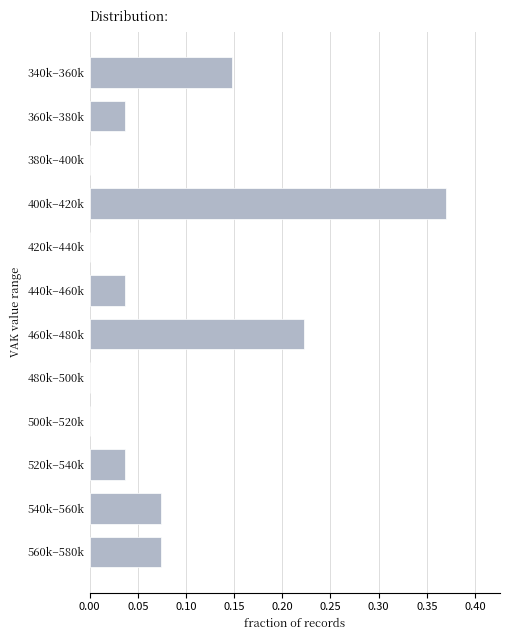

The value at 540k–560k is 0.0. True or false?

False